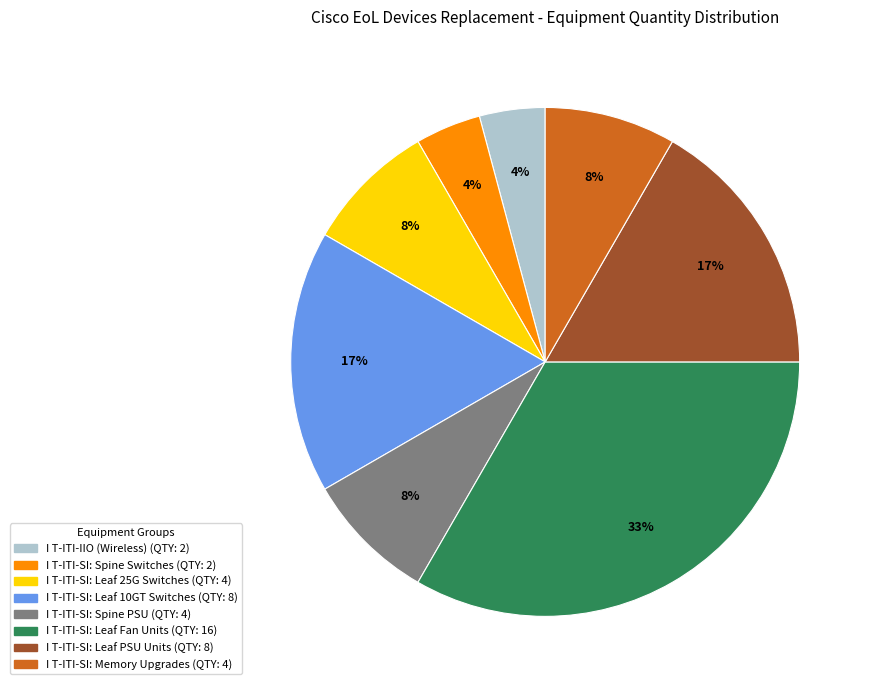

Is there a majority slice in this chart?

No